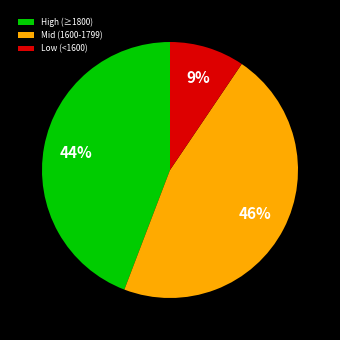

To the nearest percent, what is the average slice percentage?

33%